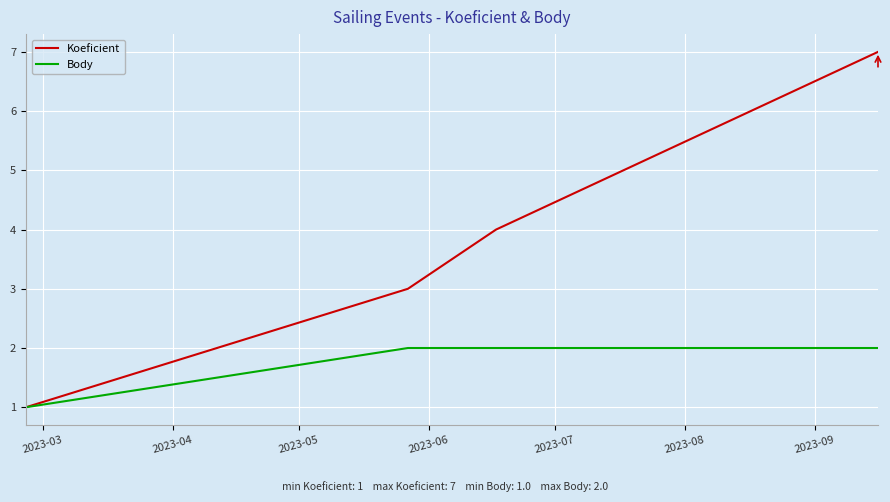

Rank the series by their maximum value, from lowest to highest.

Body, Koeficient